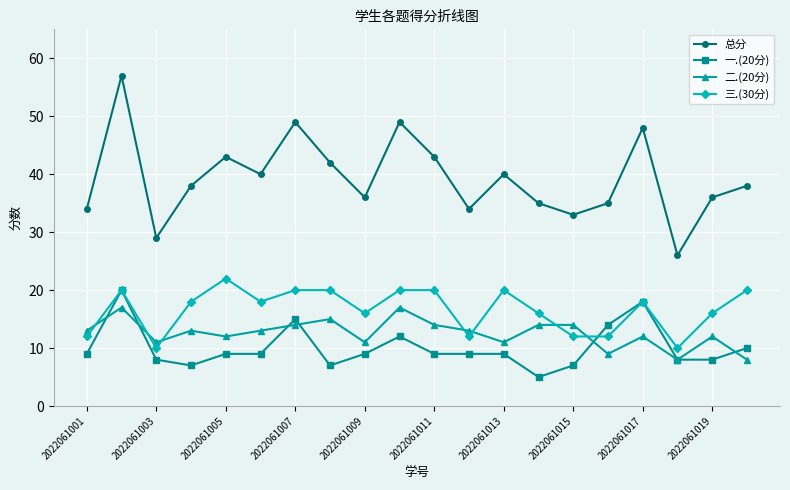

How many lines are shown in the chart?

4